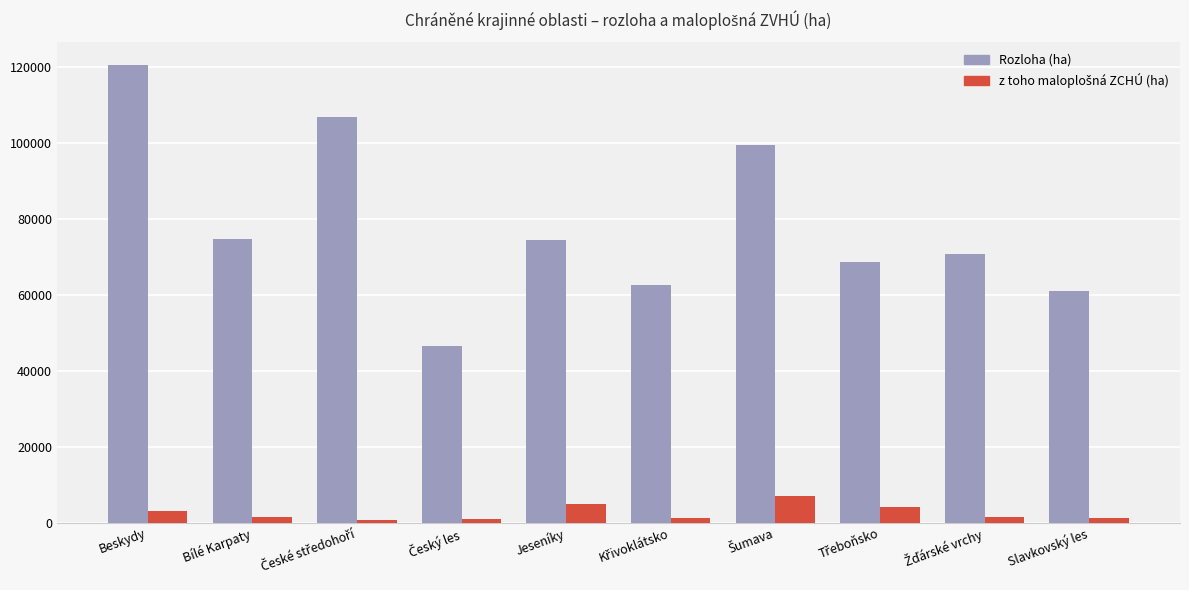

What is the difference between the maximum and second lowest values in the Rozloha (ha) series?

59401.7